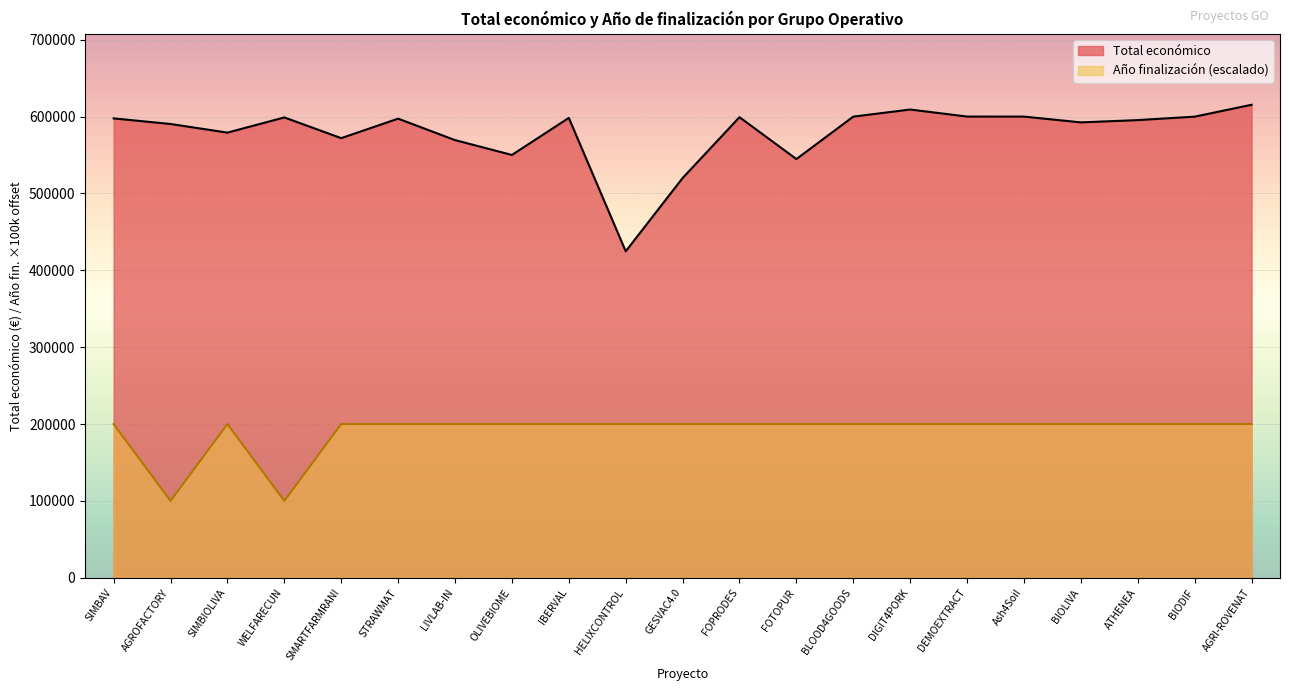

Where is the first local minimum for Total económico?

SIMBIOLIVA